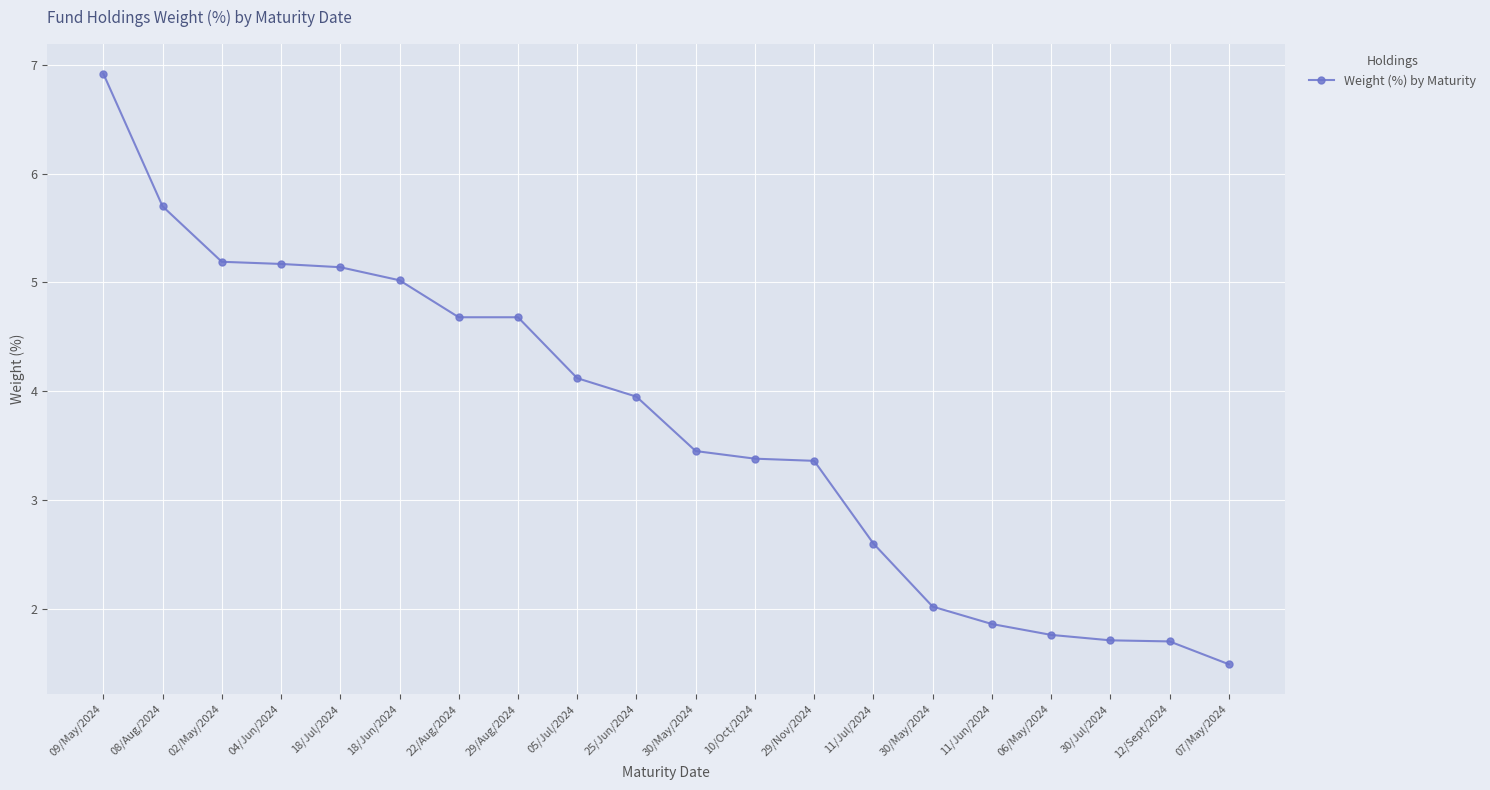

The chart shows a value of 7.5 at 18/Jun/2024. True or false?

False